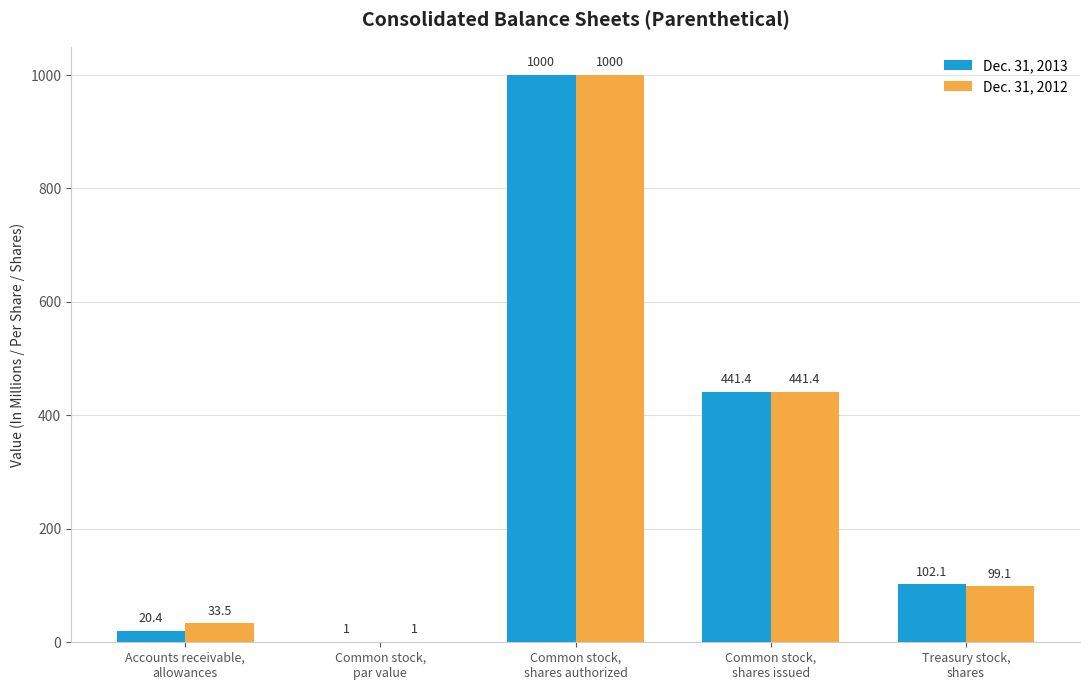

Where does the Dec. 31, 2013 series first go above 102?

Common stock,
shares authorized